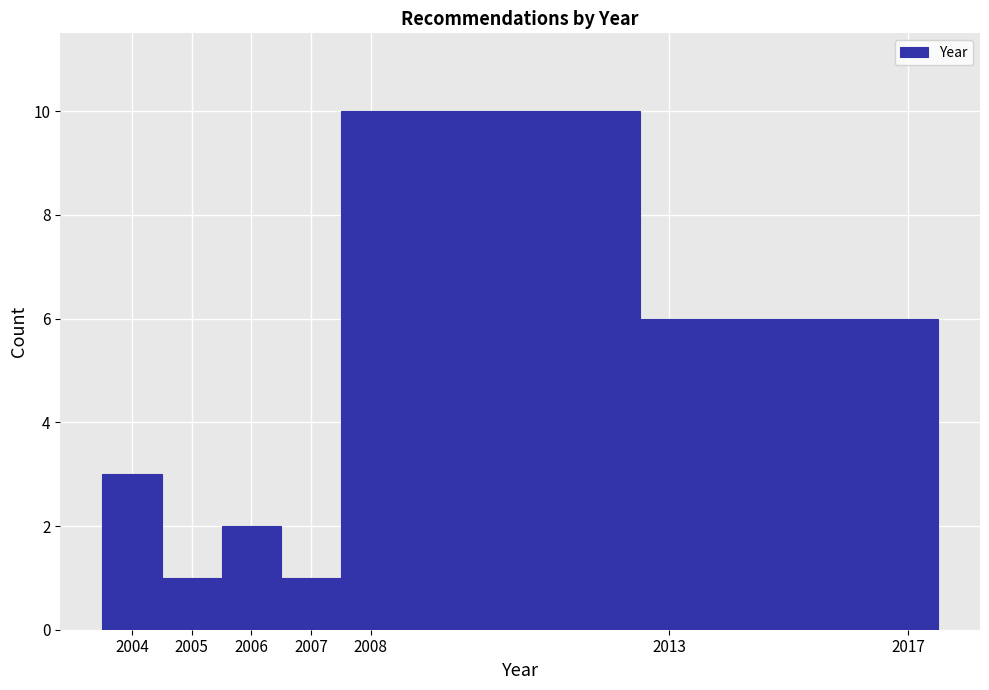

Reading left to right, list every bar in this chart as the range it spans on the x-axis followed by its height. The values are not printed on the chart, so give them approximately, as read against the axis.

2003.5 to 2004.5: 3
2004.5 to 2005.5: 1
2005.5 to 2006.5: 2
2006.5 to 2007.5: 1
2007.5 to 2012.5: 10
2012.5 to 2016.5: 6
2016.5 to 2017.5: 6